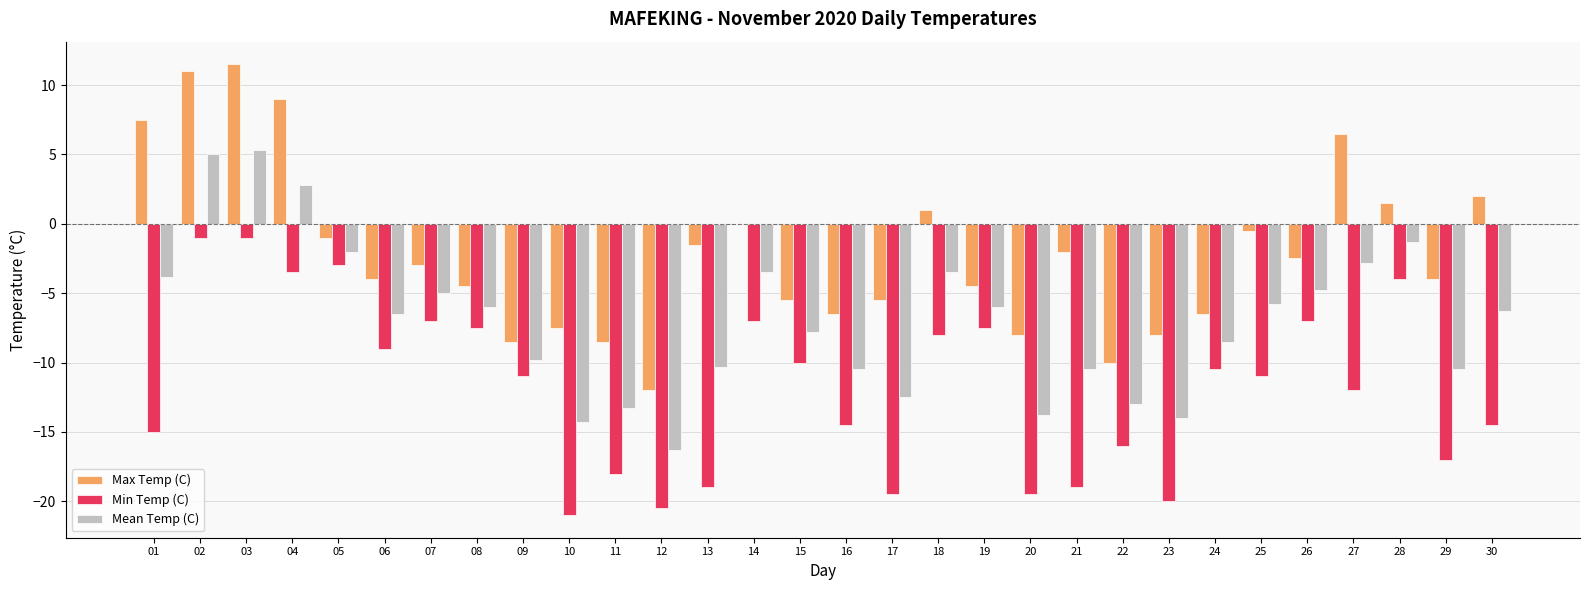

How many categories are shown in the chart?

30